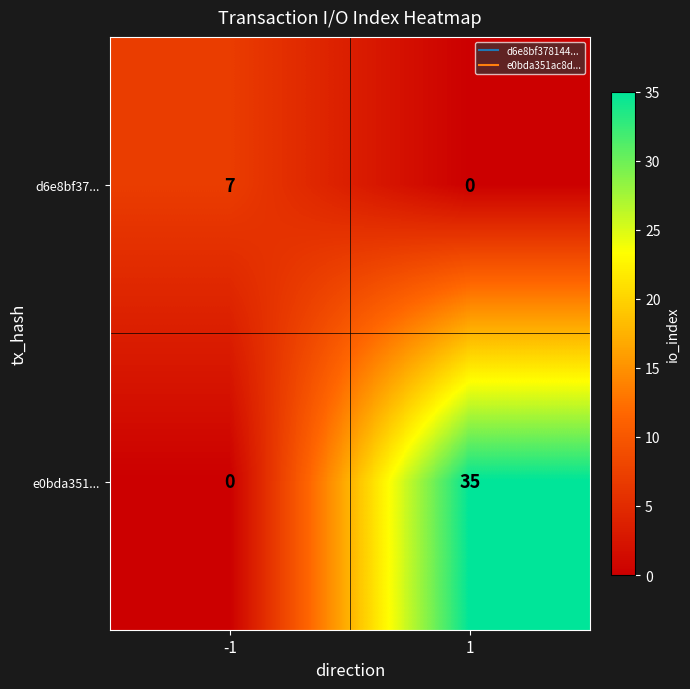

What is the difference between the highest and lowest values at -1?

7